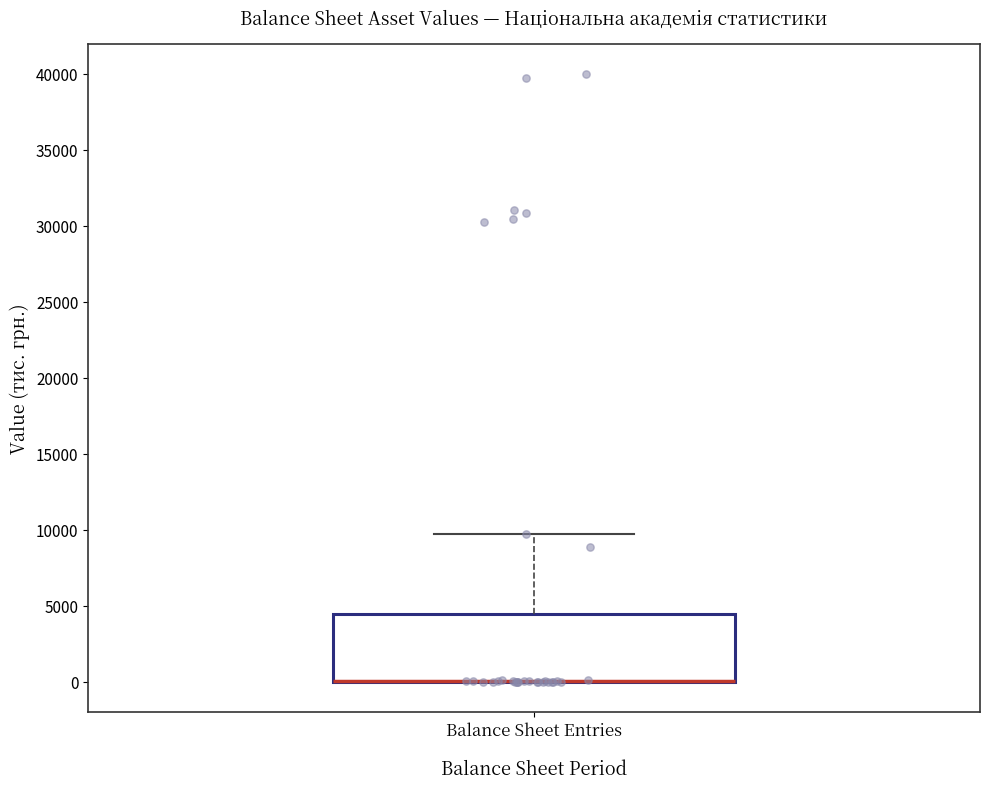

Where is the lower edge of the box for Balance Sheet Entries on the y-axis? The values are not printed on the chart, so give them approximately, as read against the axis.

0